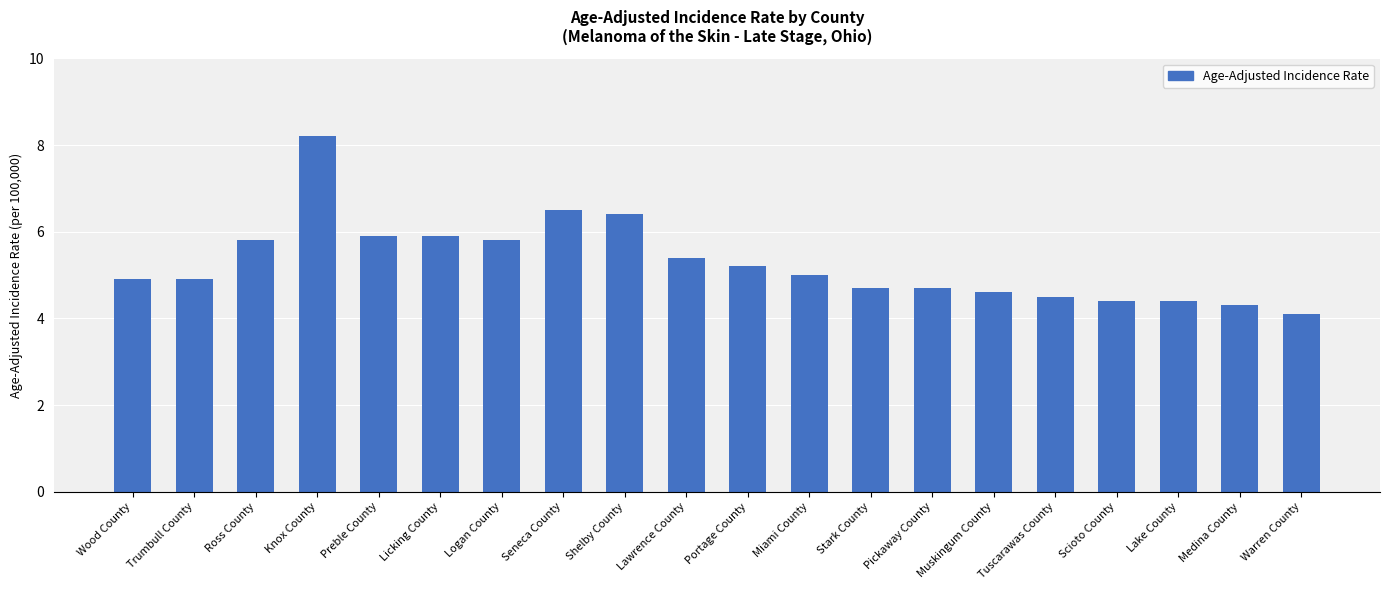

True or false: the data shows 4.3 at Medina County.

True